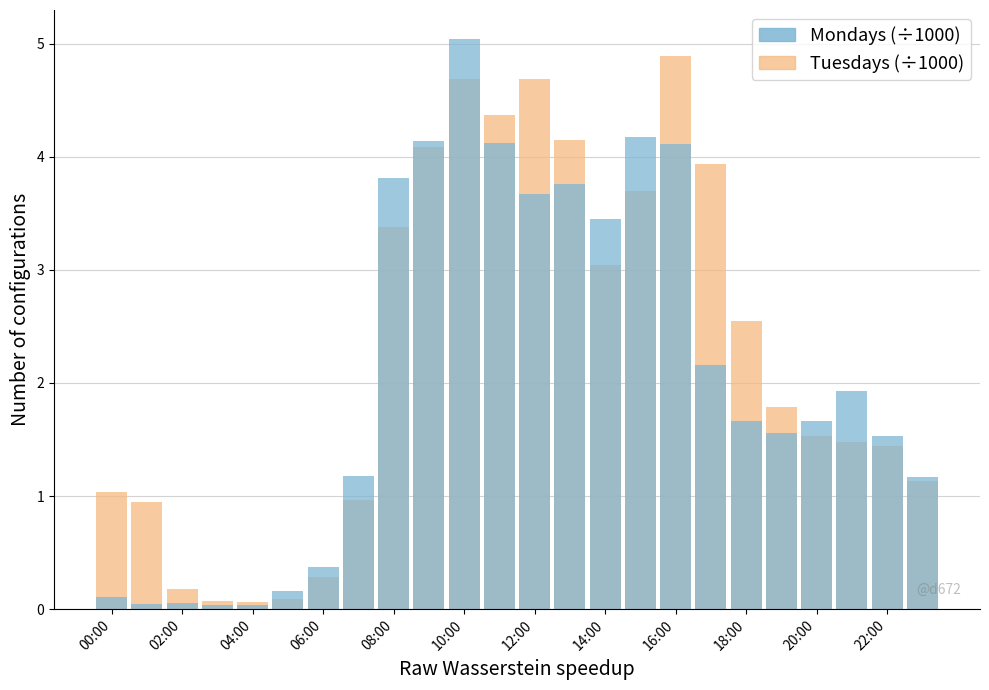

What is the difference between the maximum and minimum values in the Tuesdays series?

4.8